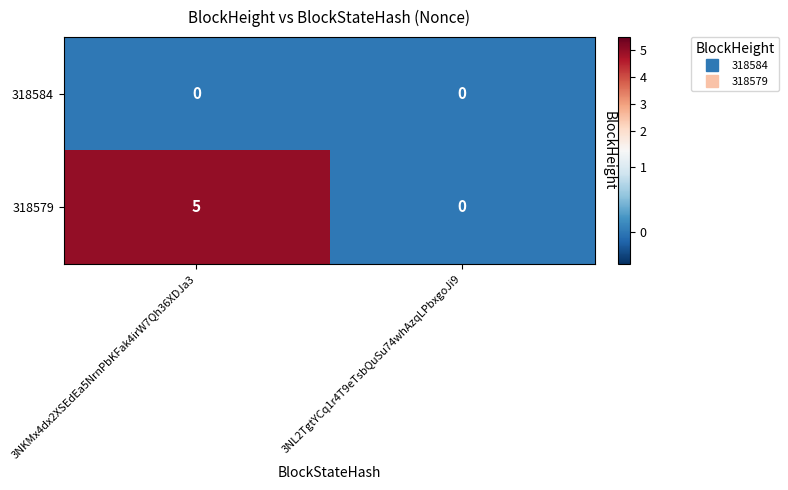

Rank the series by their maximum value, from highest to lowest.

318579, 318584